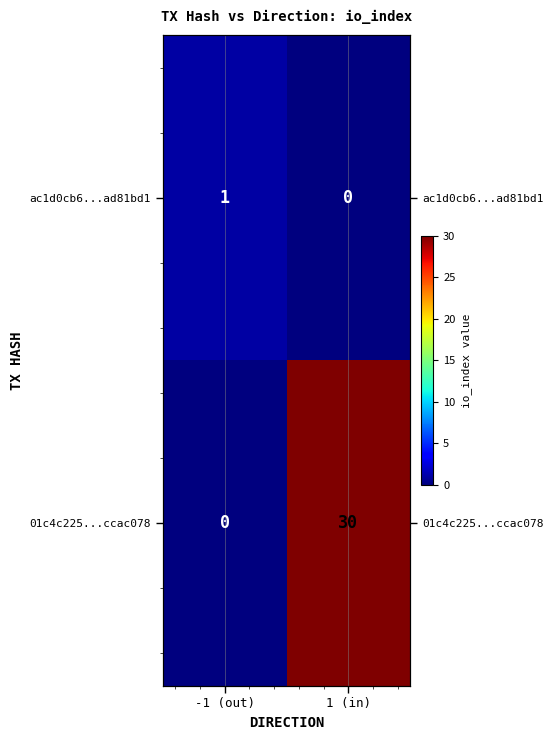

What is the average value of the 01c4c225...ccac078 series?

15